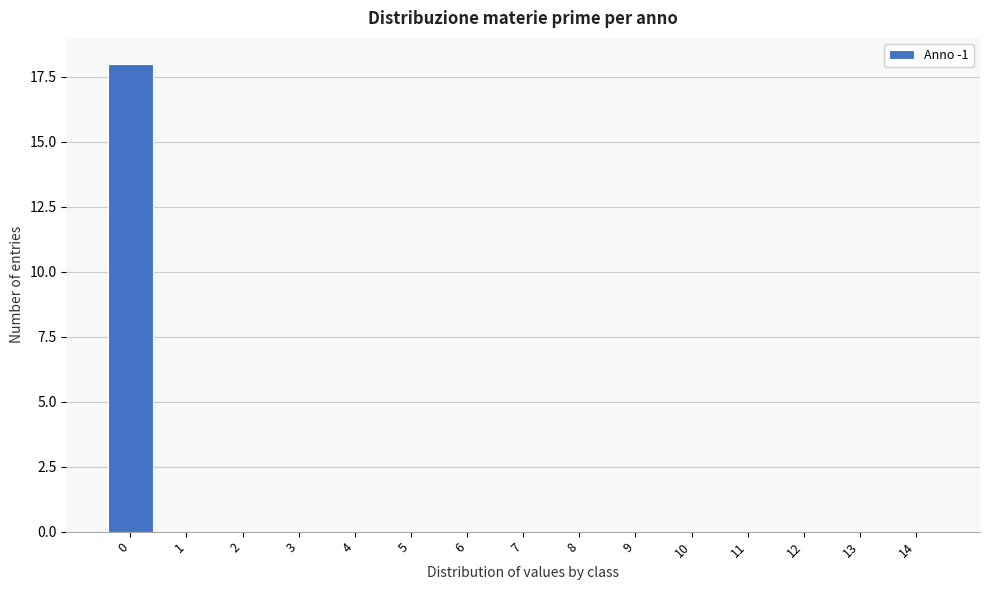

Reading left to right, list all the values displayed in this chart.

0=18	1=0	2=0	3=0	4=0	5=0	6=0	7=0	8=0	9=0	10=0	11=0	12=0	13=0	14=0